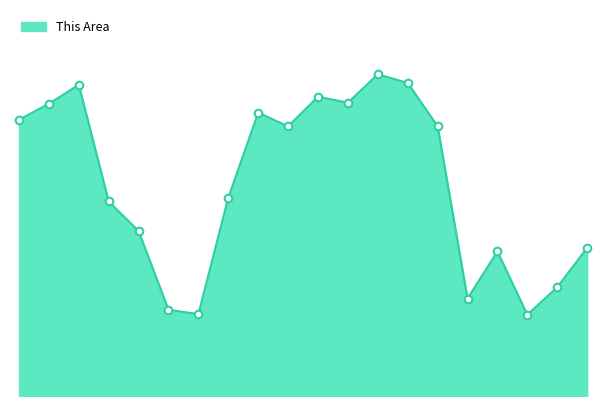

Is this an area chart (filled region under the line)?

Yes